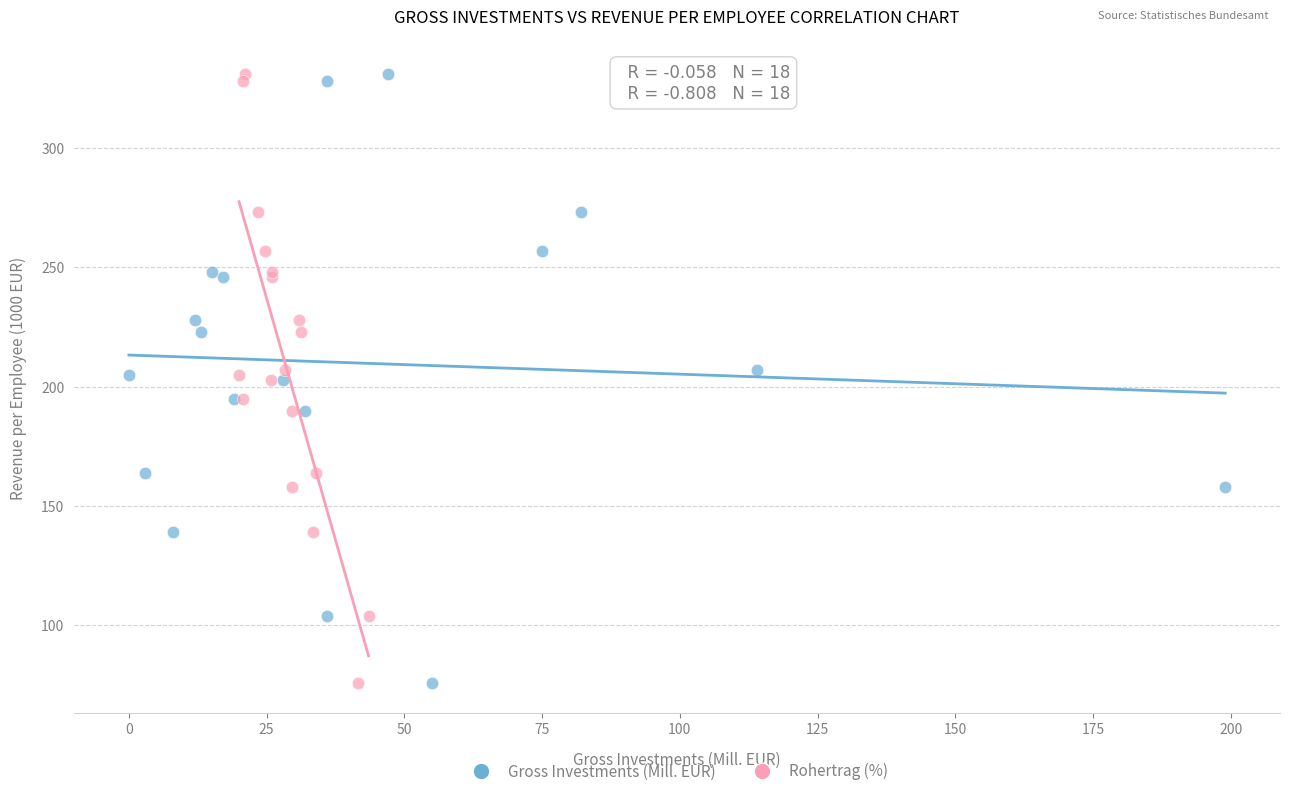

What are all the series names shown in the legend?

Gross Investments (Mill. EUR), Rohertrag (%)